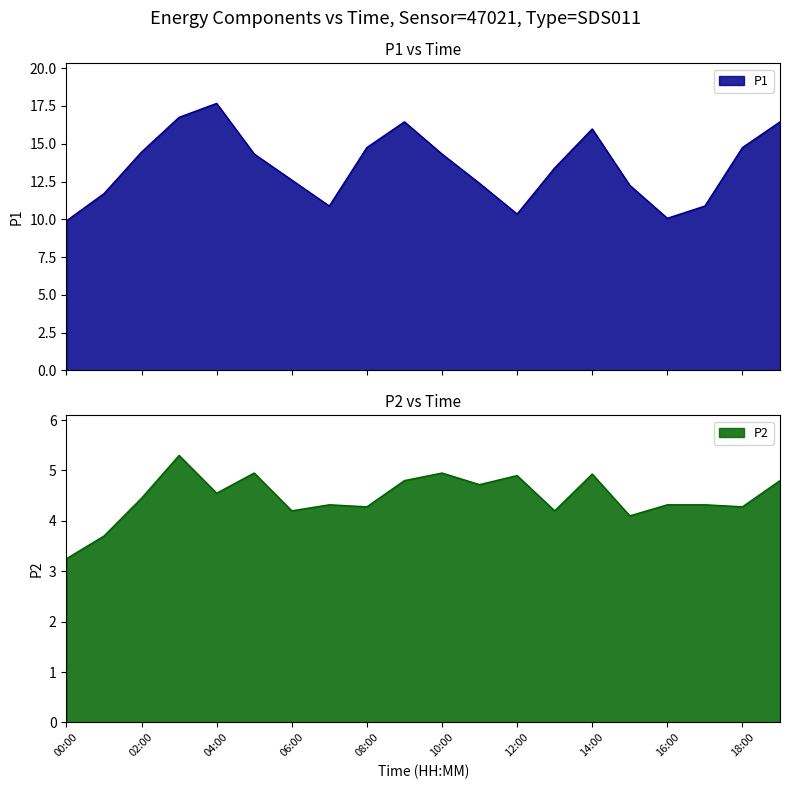

Which series has the largest range (max minus min)?

P1